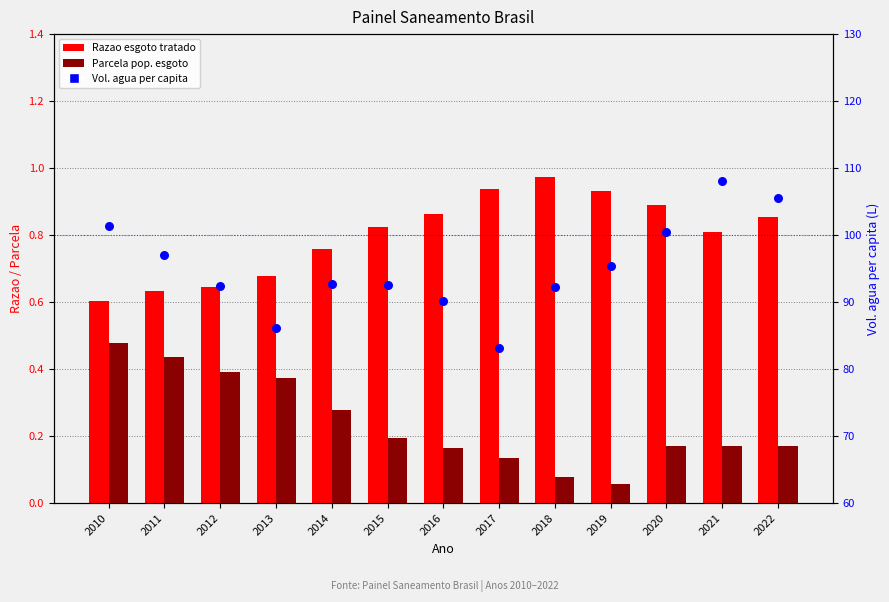

Which series reaches the maximum Y coordinate?

Vol. agua per capita